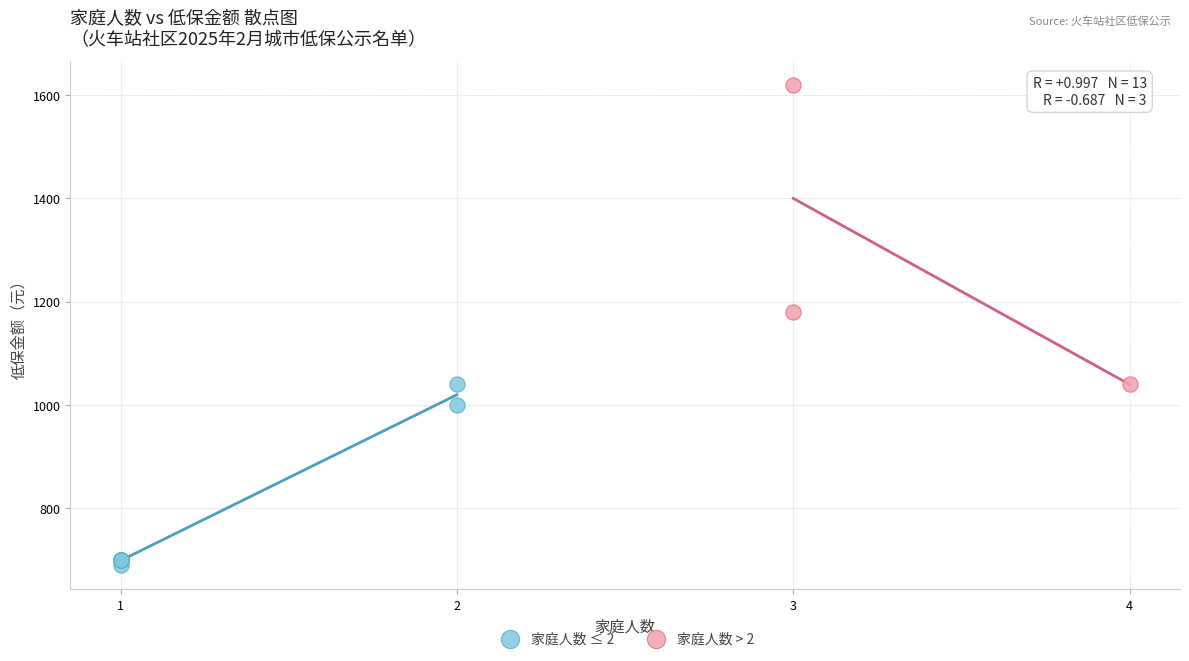

Which series has the largest Y range (max minus min)?

家庭人数 > 2